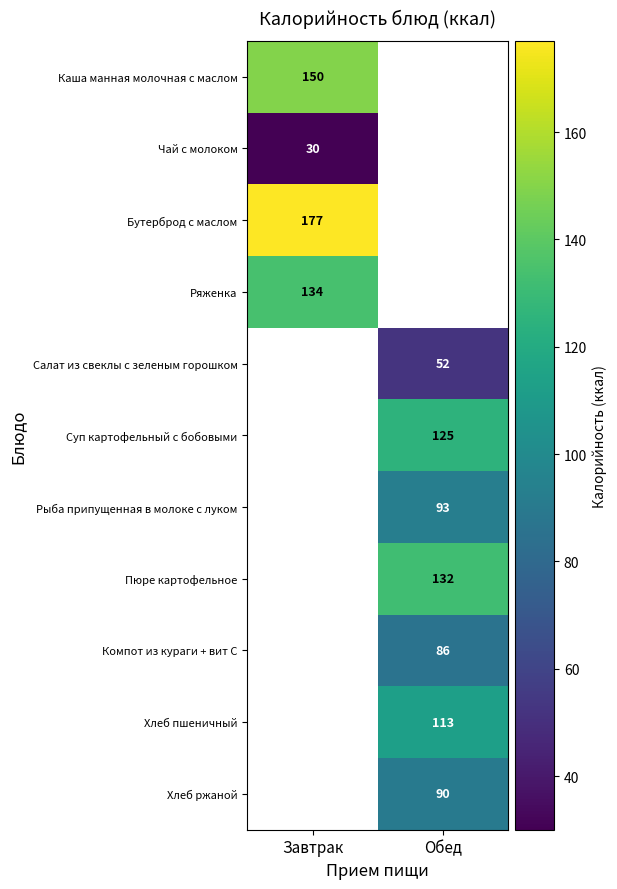

Is the value of Бутерброд с маслом at Завтрак greater than the value of Каша манная молочная с маслом at Завтрак?

Yes